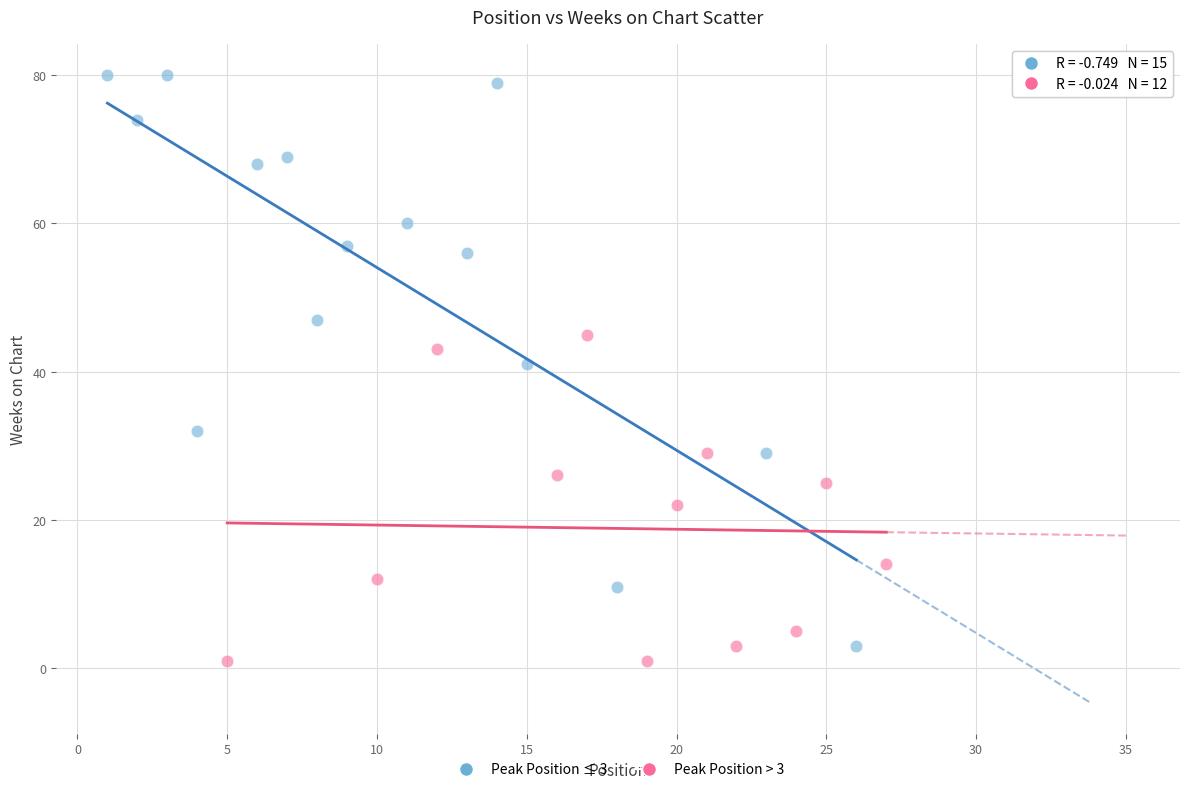

Which series has the largest Y range (max minus min)?

Peak Position ≤ 3